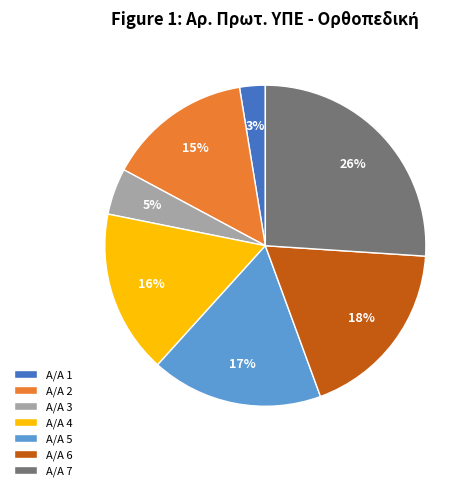

How many segments does this pie chart have?

7